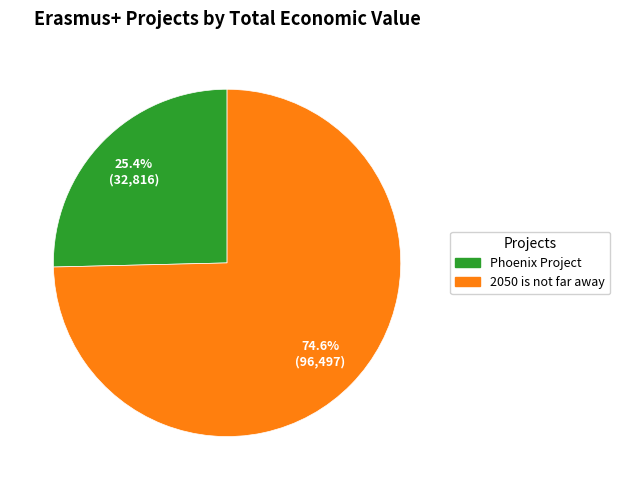

Is there a majority slice in this chart?

Yes